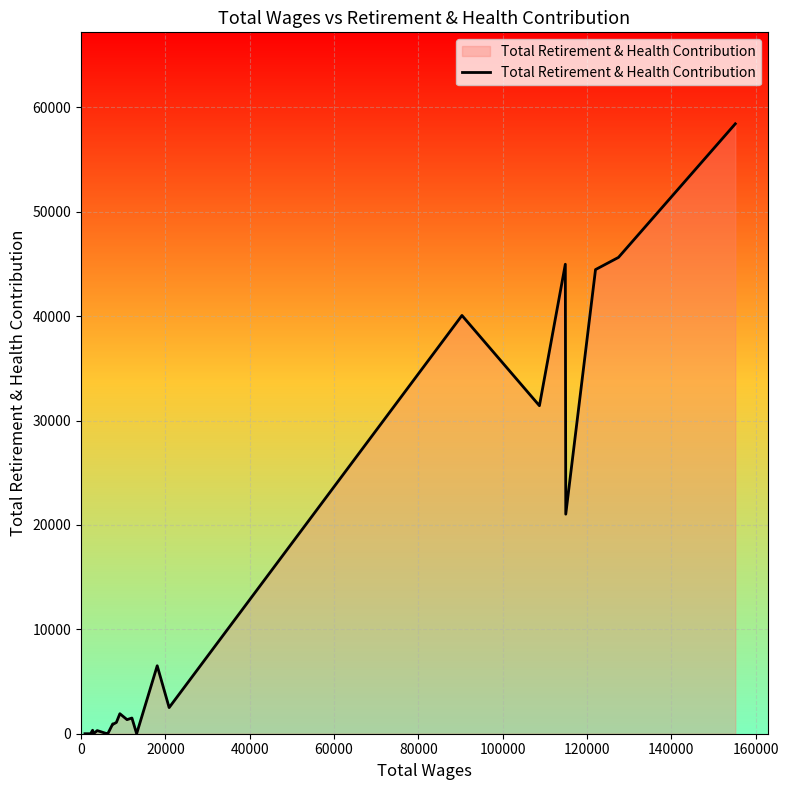

What is the difference between the maximum and minimum values?

58433